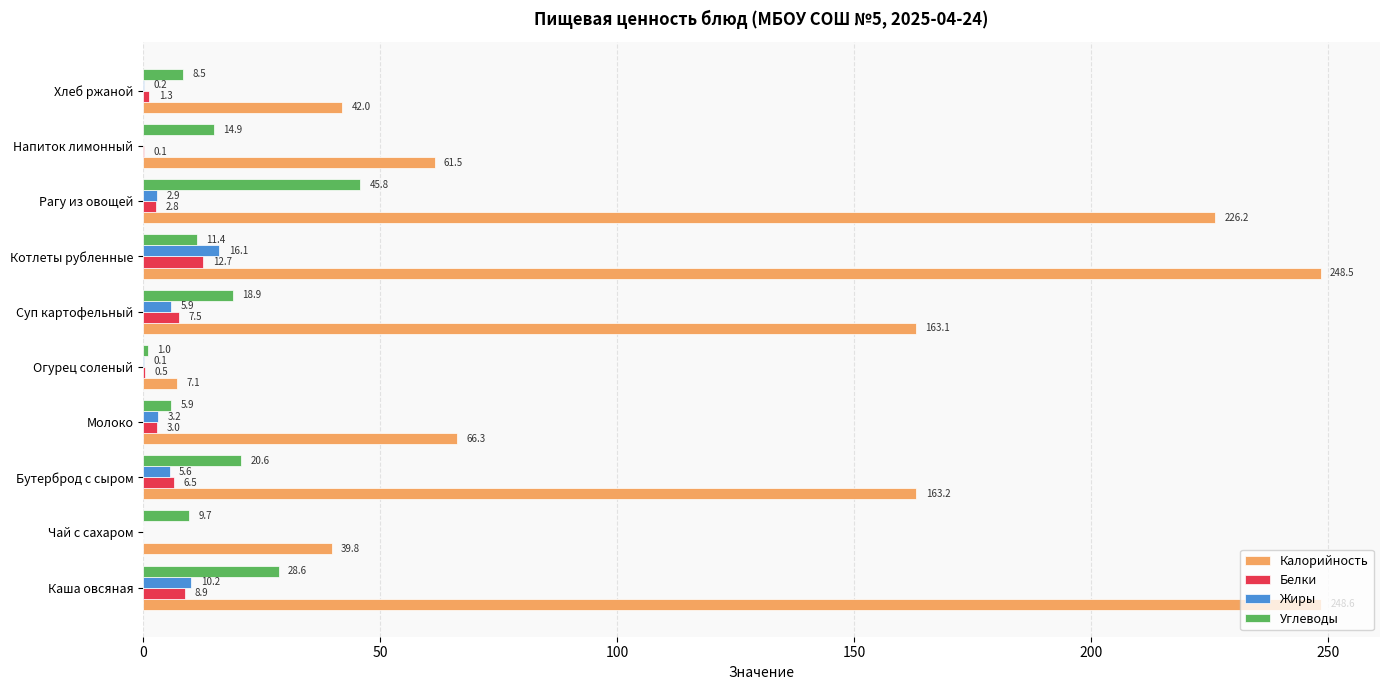

Which category has the highest value in the Углеводы series?

Рагу из овощей